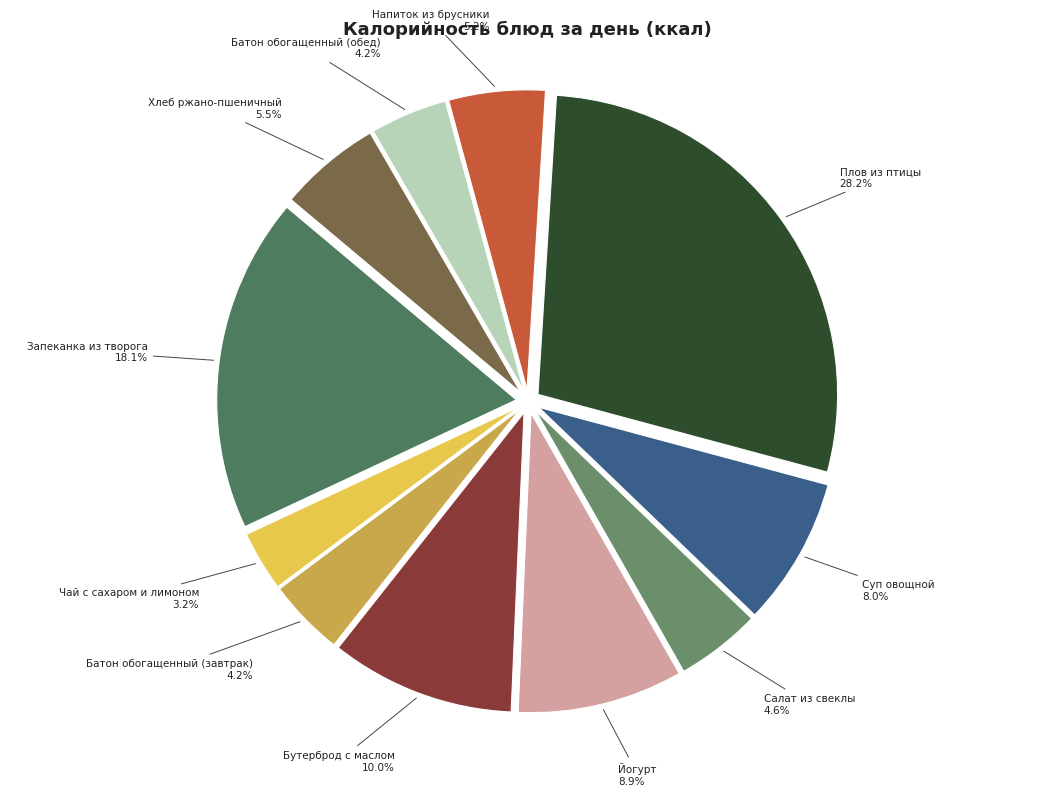

Is there a majority slice in this chart?

No